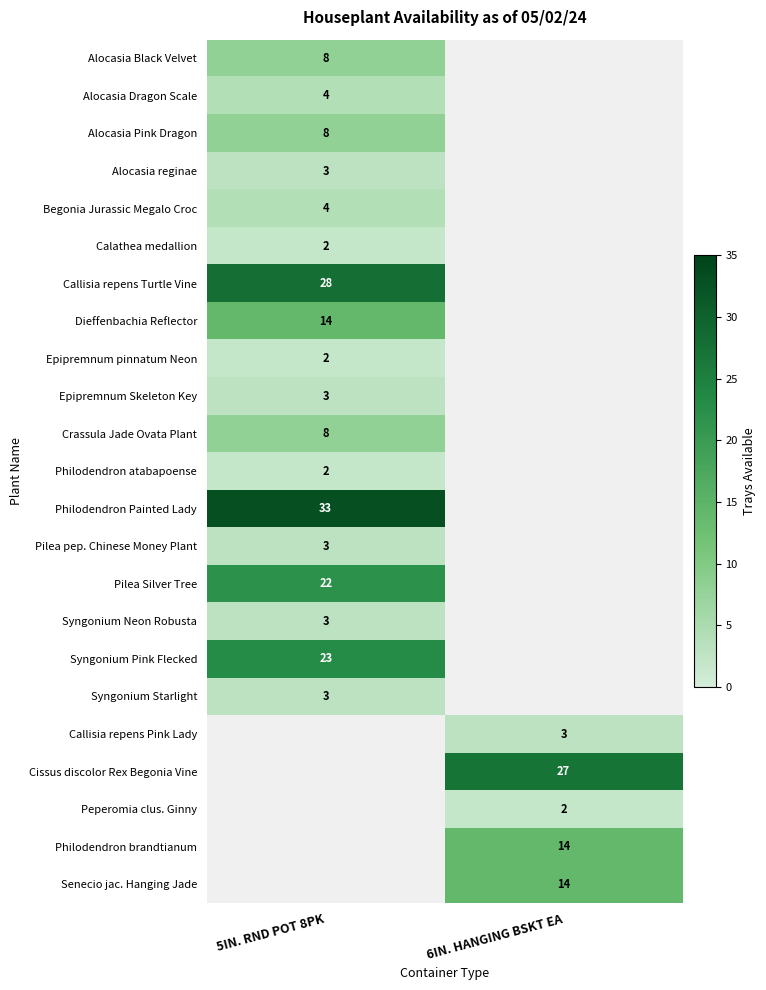

The value of Philodendron atabapoense at 5IN. RND POT 8PK is 2. True or false?

True